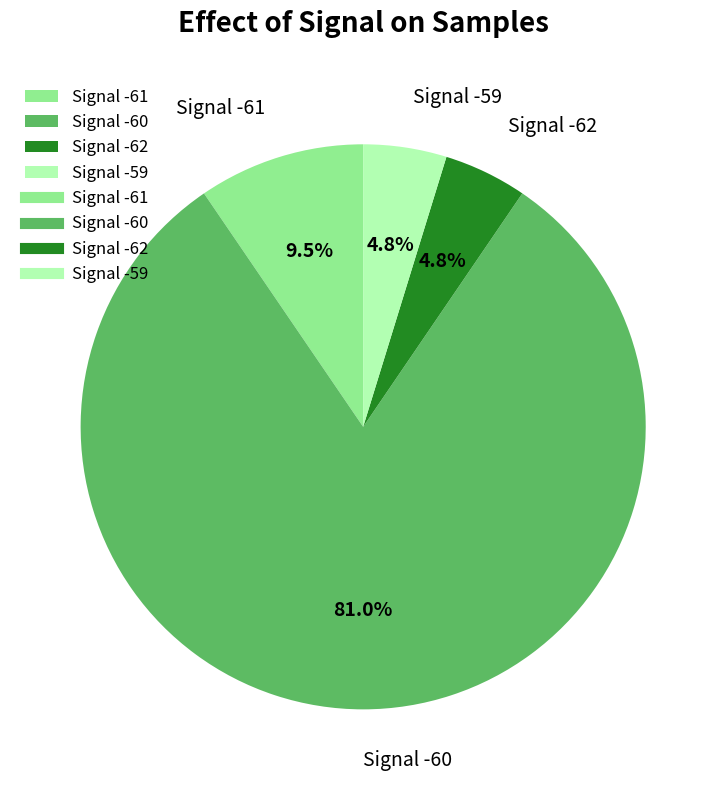

Which category accounts for the majority?

Signal -60